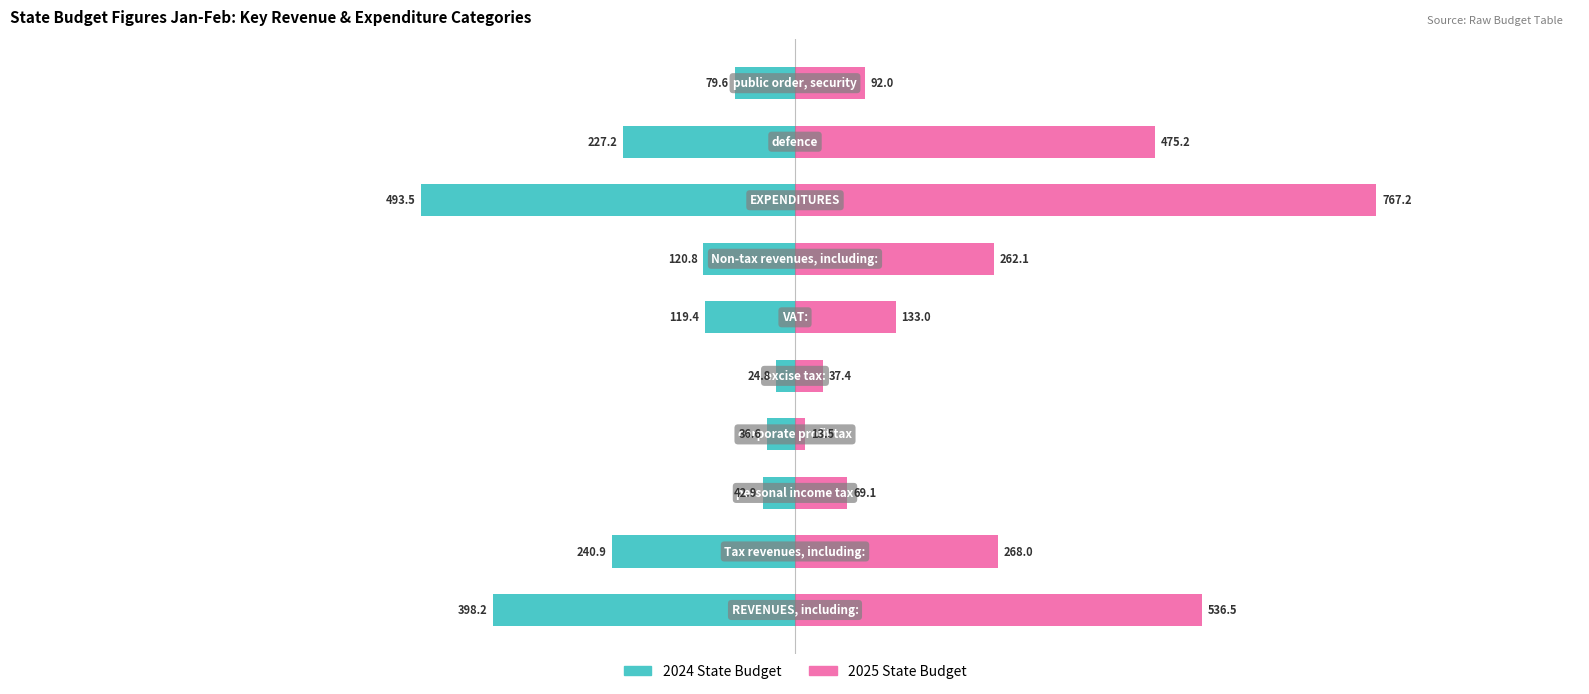

What is the difference between the maximum and minimum values in the 2025 State Budget series?

753.8